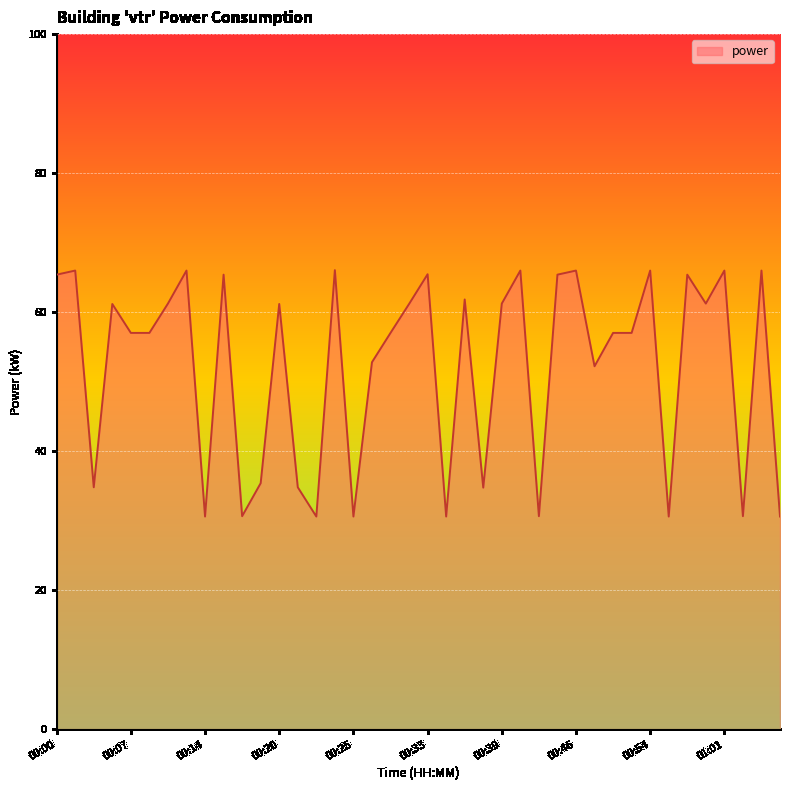

What is the greatest value displayed?

66.0